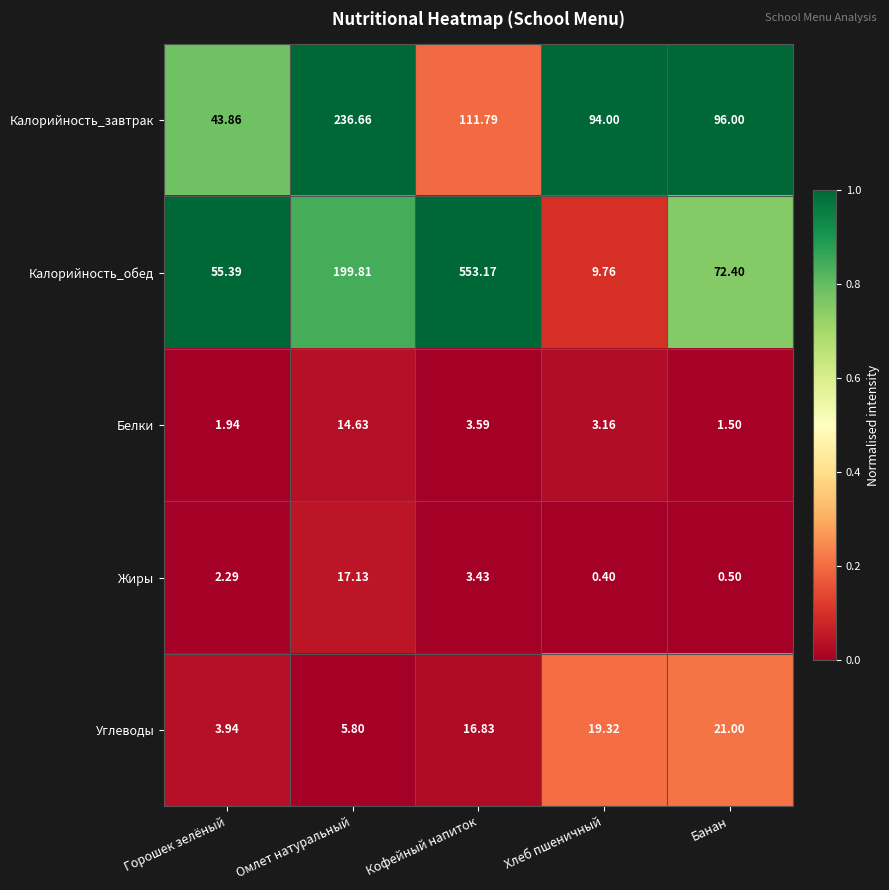

Between Горошек зелёный and Омлет натуральный, which series saw the biggest shift?

Калорийность_завтрак